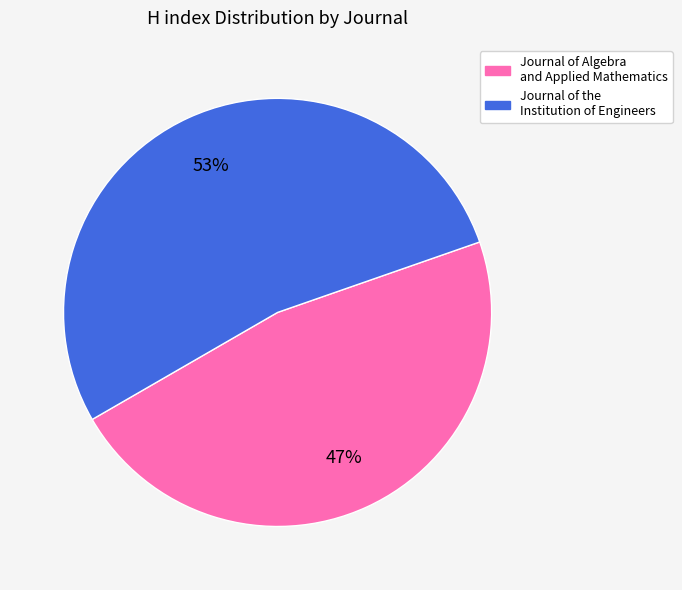

Is there any slice that represents more than half of the pie?

Yes